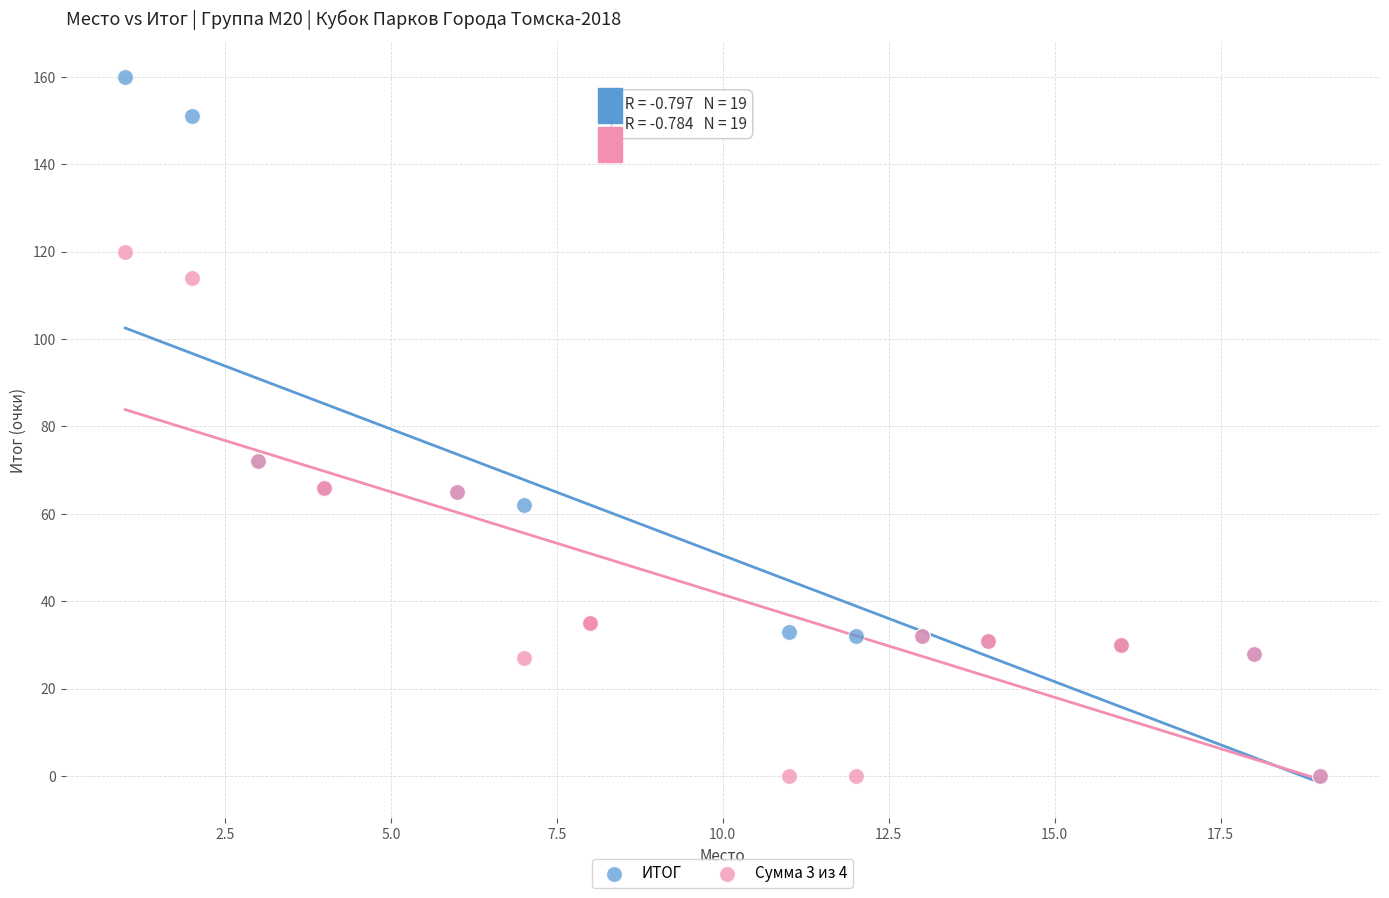

Which series has the widest spread of Y values?

ИТОГ